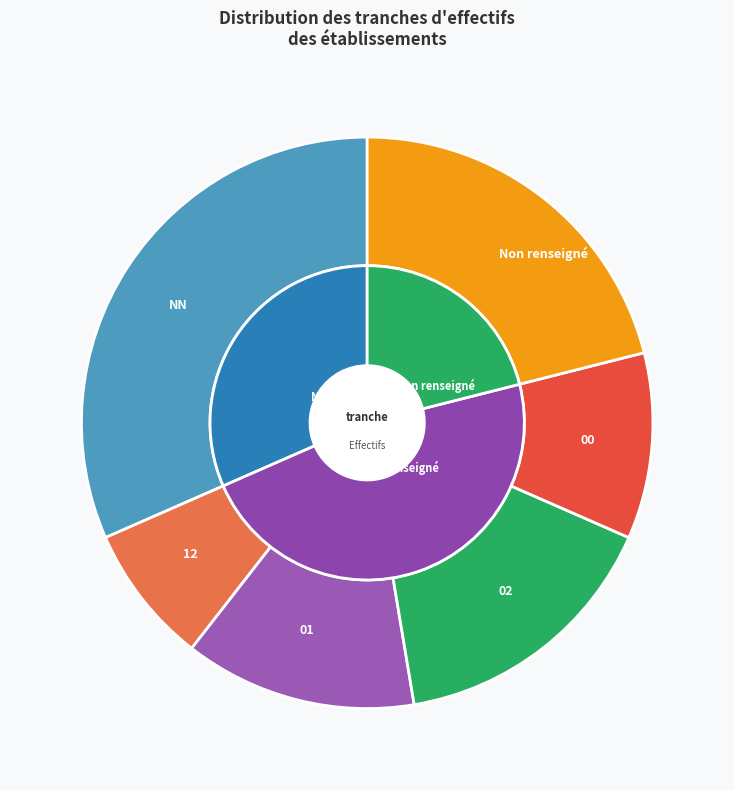

What portion of the pie excludes ?

99.2%